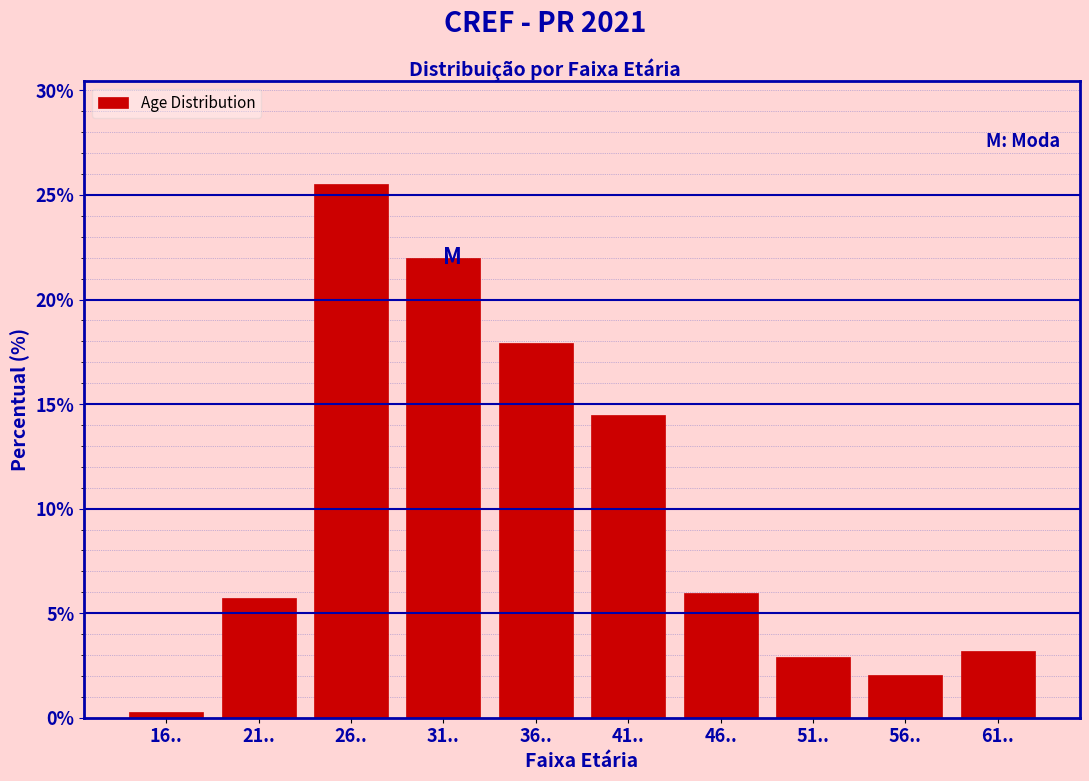

Reading right to left, extract all data points from this chart.

3.2	2.0	2.9	6.0	14.5	17.9	22.0	25.5	5.7	0.3